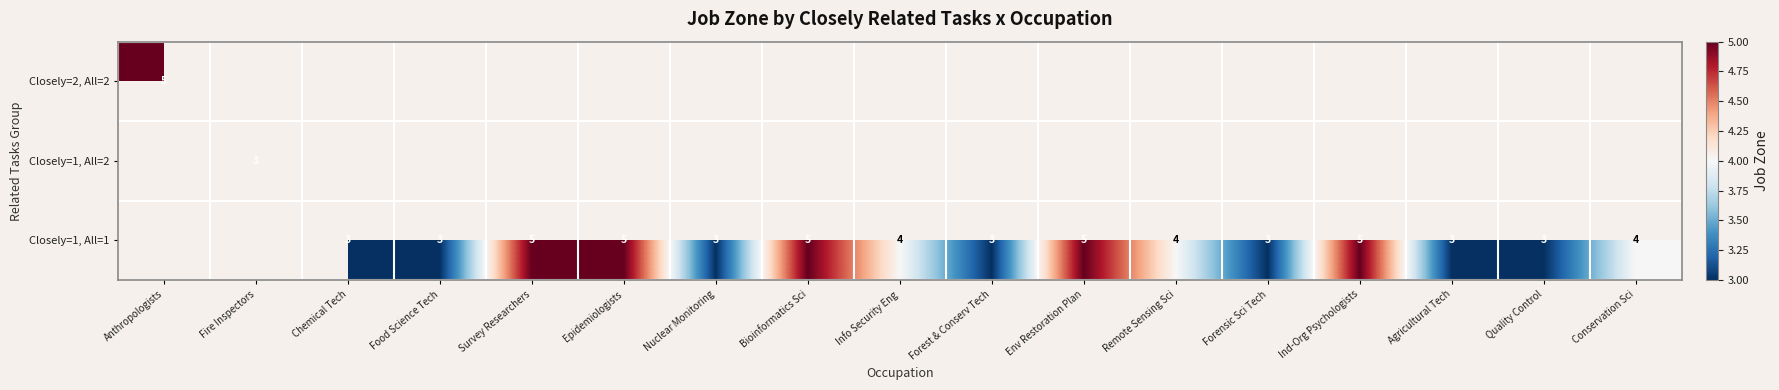

The value of Closely=1, All=1 at Env Restoration Plan is 8. True or false?

False